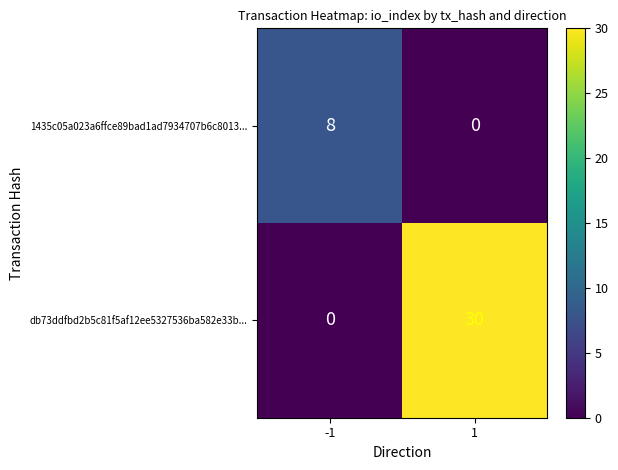

What is the sum of the 1435c05a023a6ffce89bad1ad7934707b6c8013... values at -1 and 1?

8